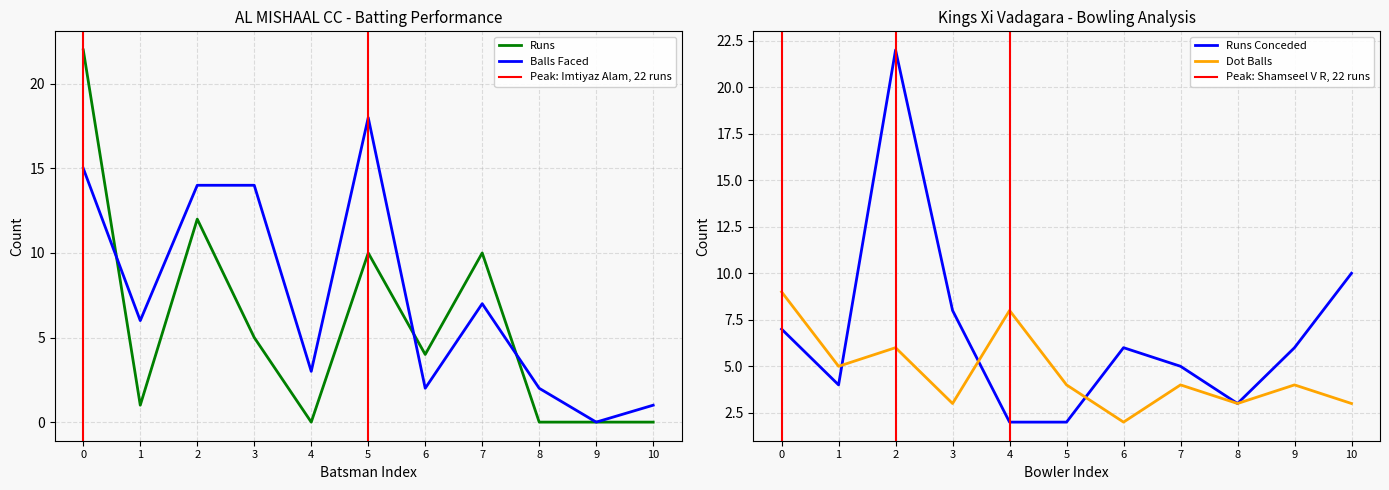

Does the chart have visible grid lines?

Yes